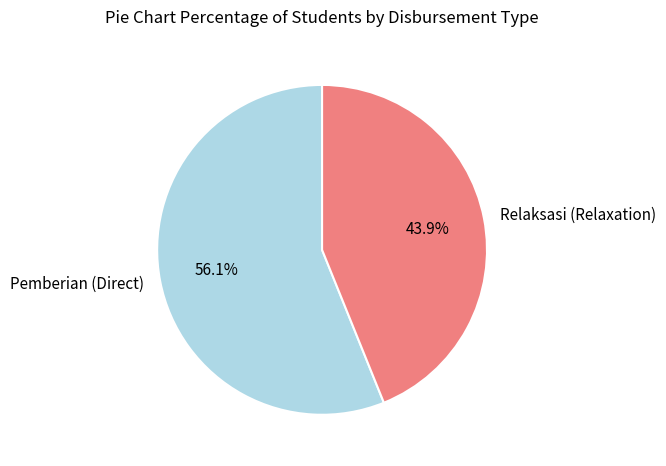

What percentage do Pemberian (Direct) and Relaksasi (Relaxation) together represent?

100.0%